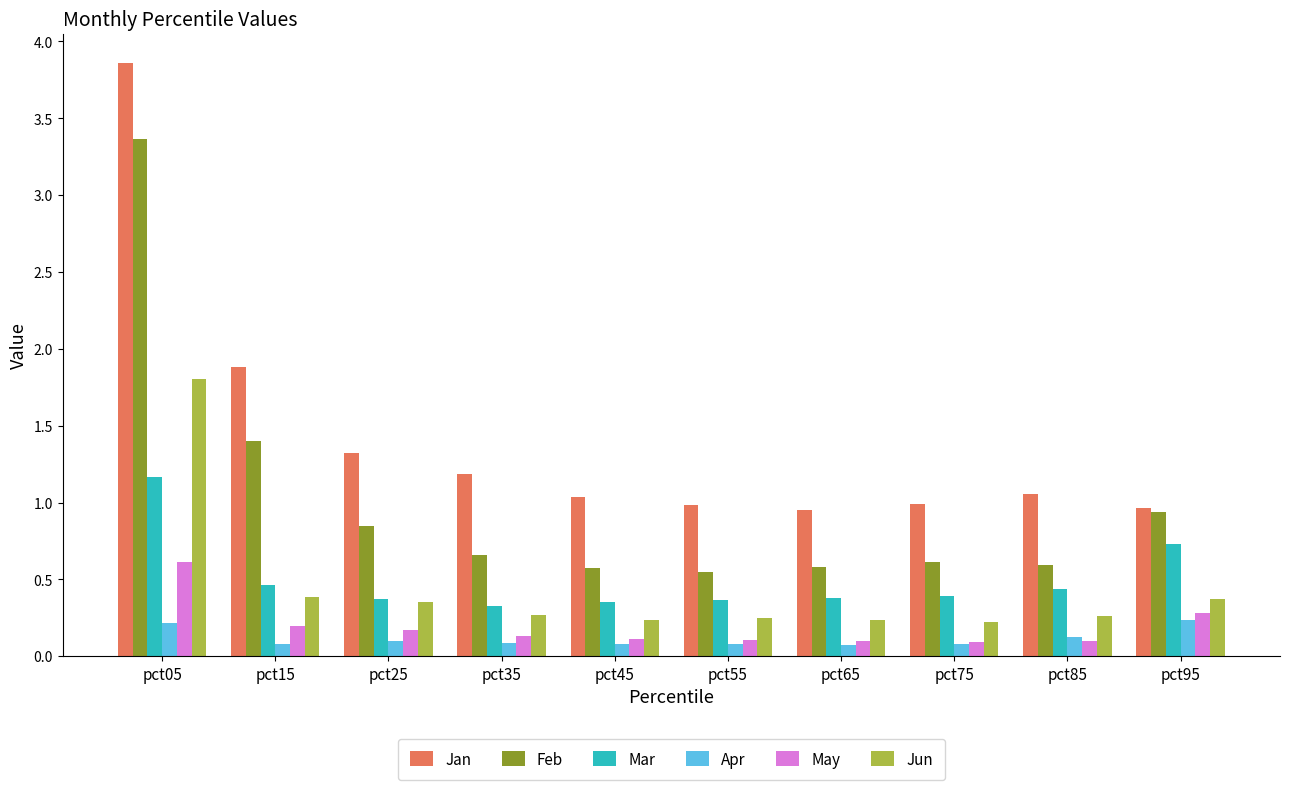

Between pct75 and pct95, which series saw the biggest shift?

Mar